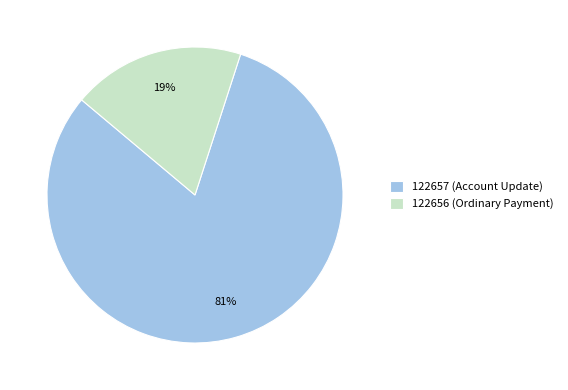

Which slice represents more than half of the pie?

122657 (Account Update)